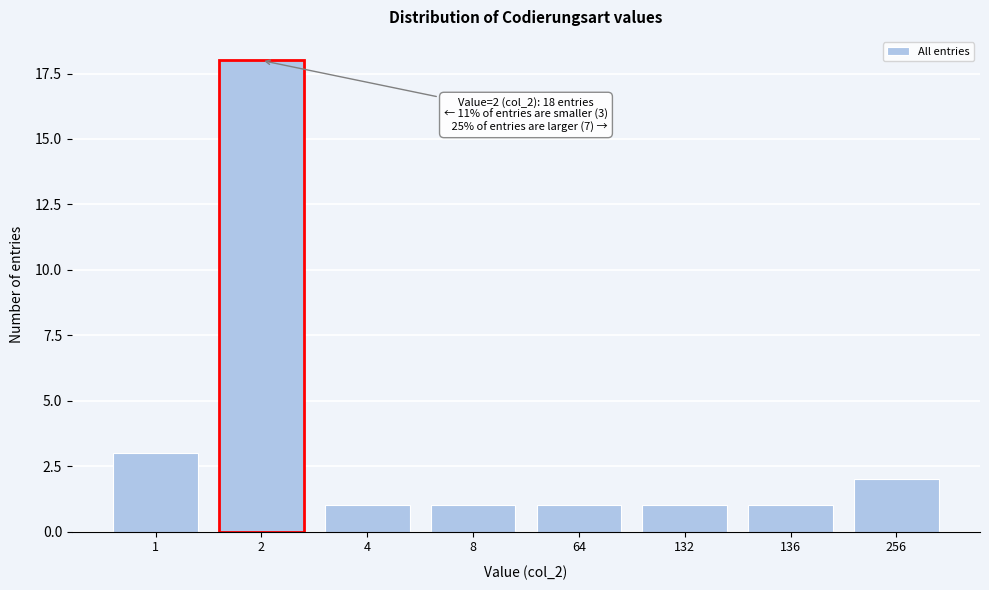

Reading left to right, extract all data points from this chart.

1=3	2=18	4=1	8=1	64=1	132=1	136=1	256=2